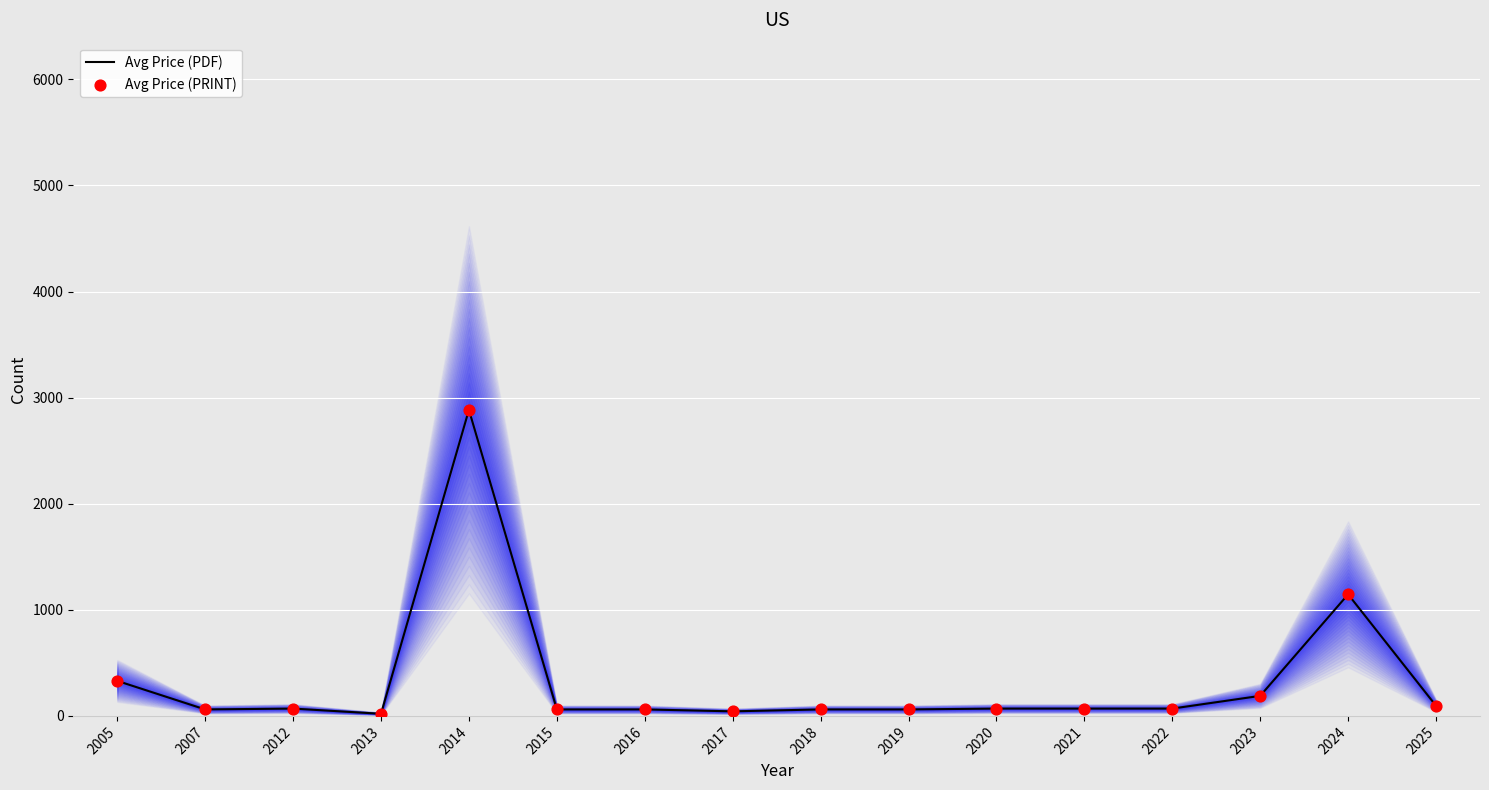

What are all the series names shown in the legend?

Avg Price (PDF), Avg Price (PRINT)